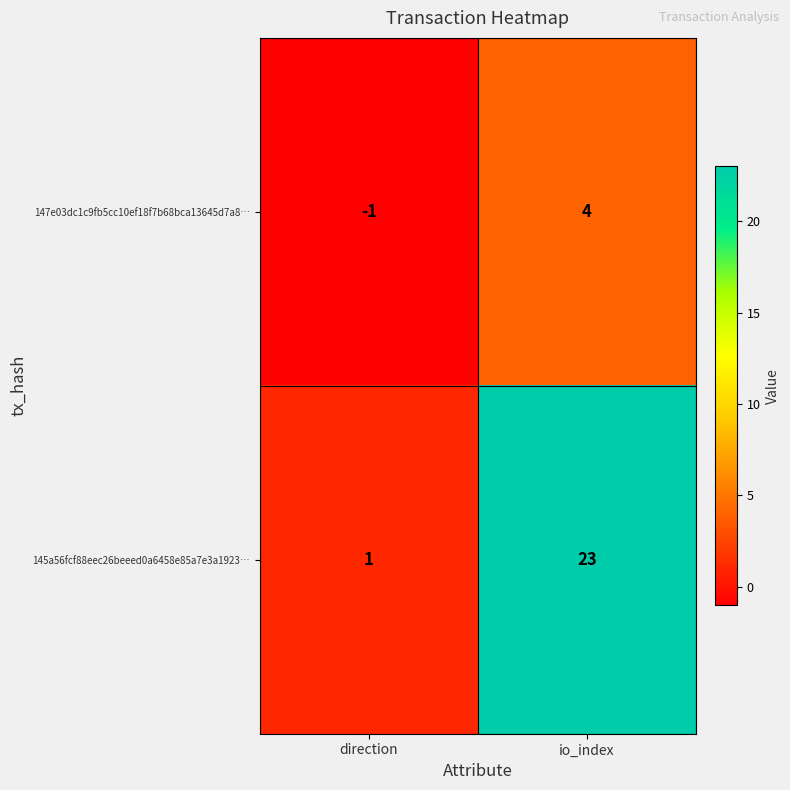

At which category does the chart reach its peak across all series?

io_index